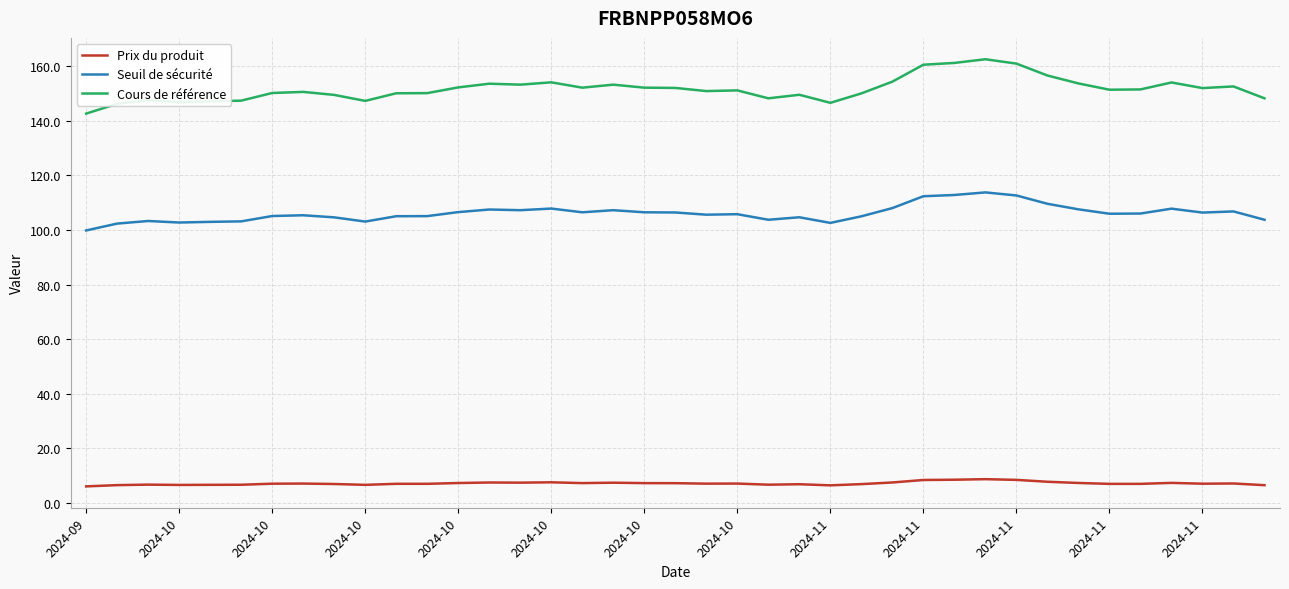

True or false: Seuil de sécurité and Prix du produit intersect in this chart.

False